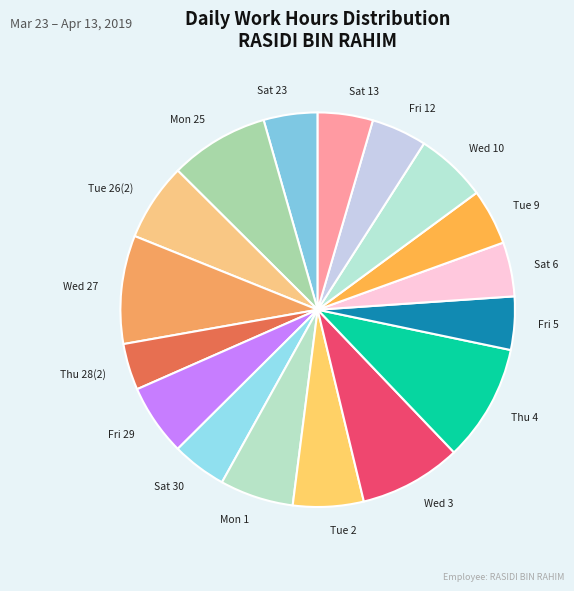

Combined, do Wed 3 and Fri 12 account for over 50%?

No